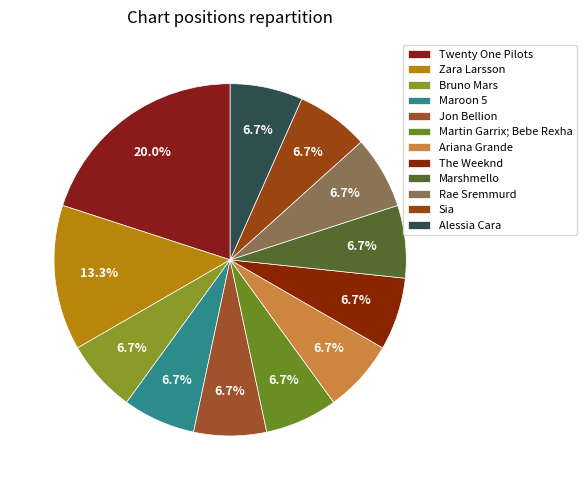

Is the sum of Twenty One Pilots and Jon Bellion greater than half?

No